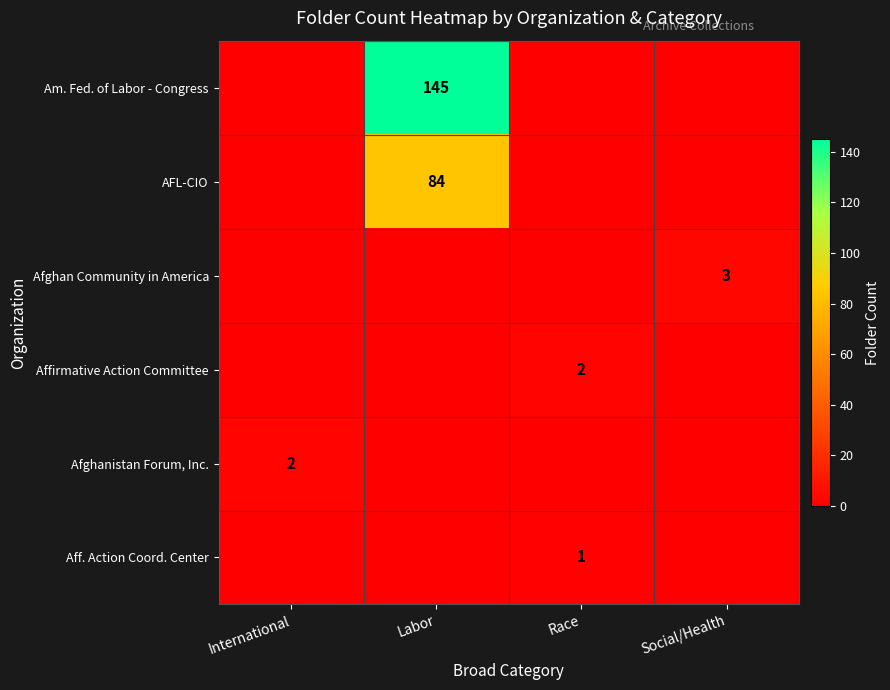

What is the difference between the row_0 values at Labor and Race?

145